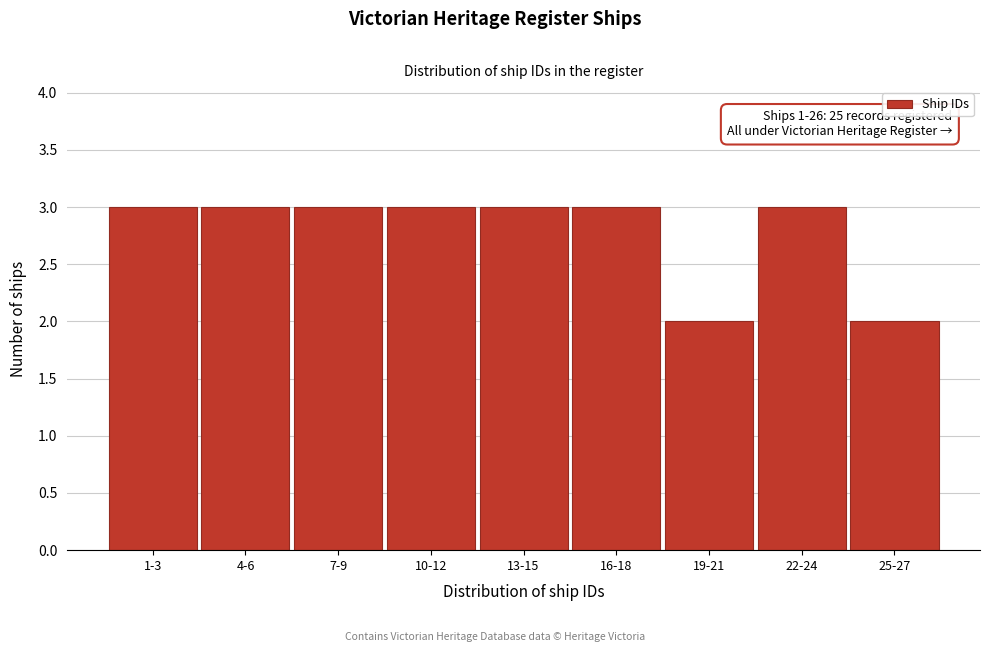

Reading left to right, what are all the values shown in this chart?

1-3=3	4-6=3	7-9=3	10-12=3	13-15=3	16-18=3	19-21=2	22-24=3	25-27=2